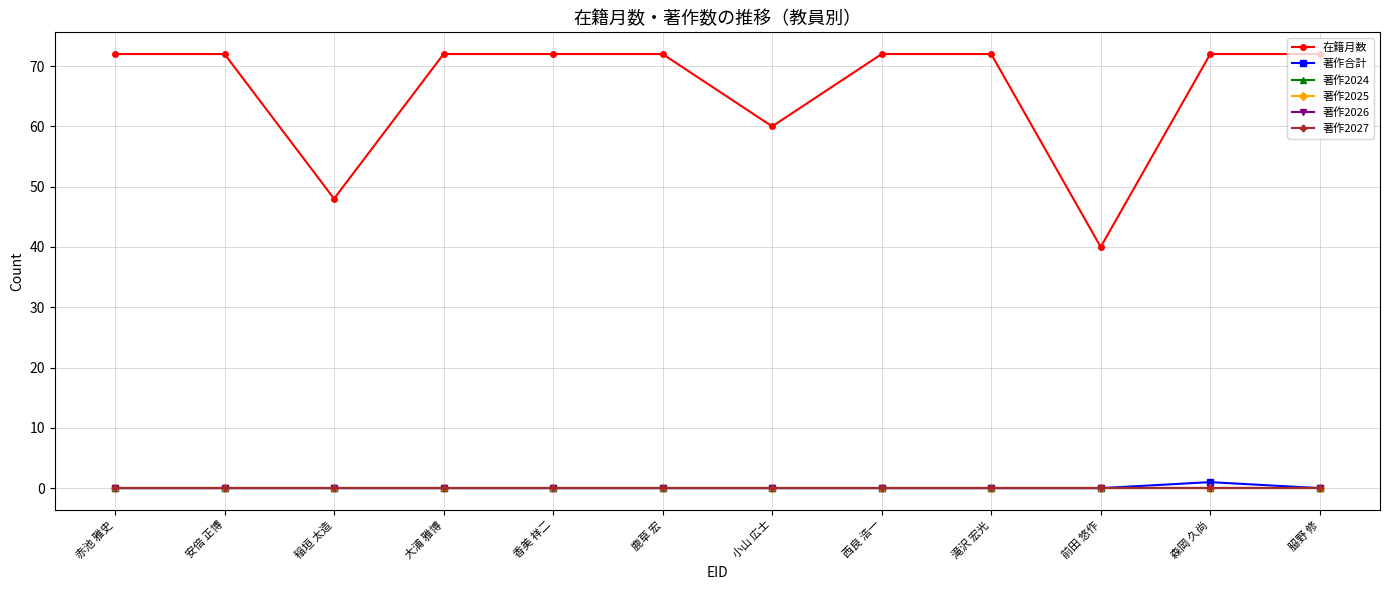

What is the label of the 1st point from the left?

赤池 雅史